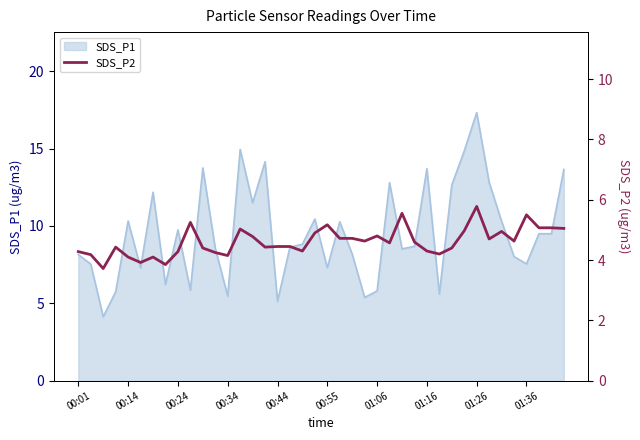

At which label does SDS_P1 reach its peak?

01:26